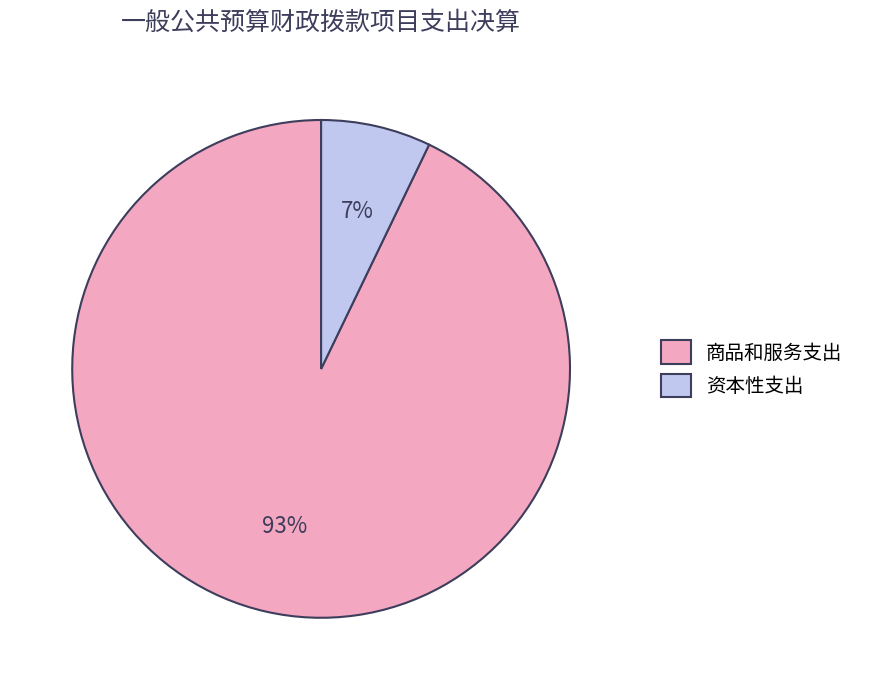

Does any single category account for the majority?

Yes